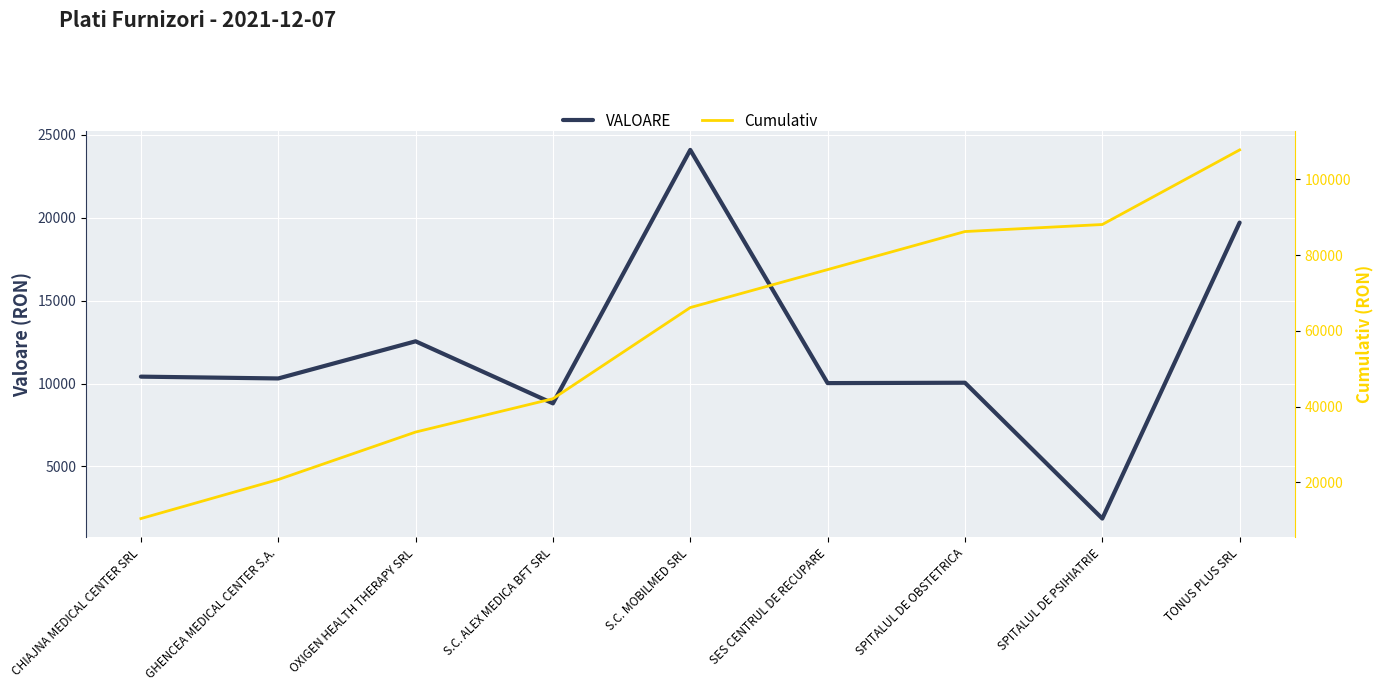

What is the average value of the VALOARE series?

11977